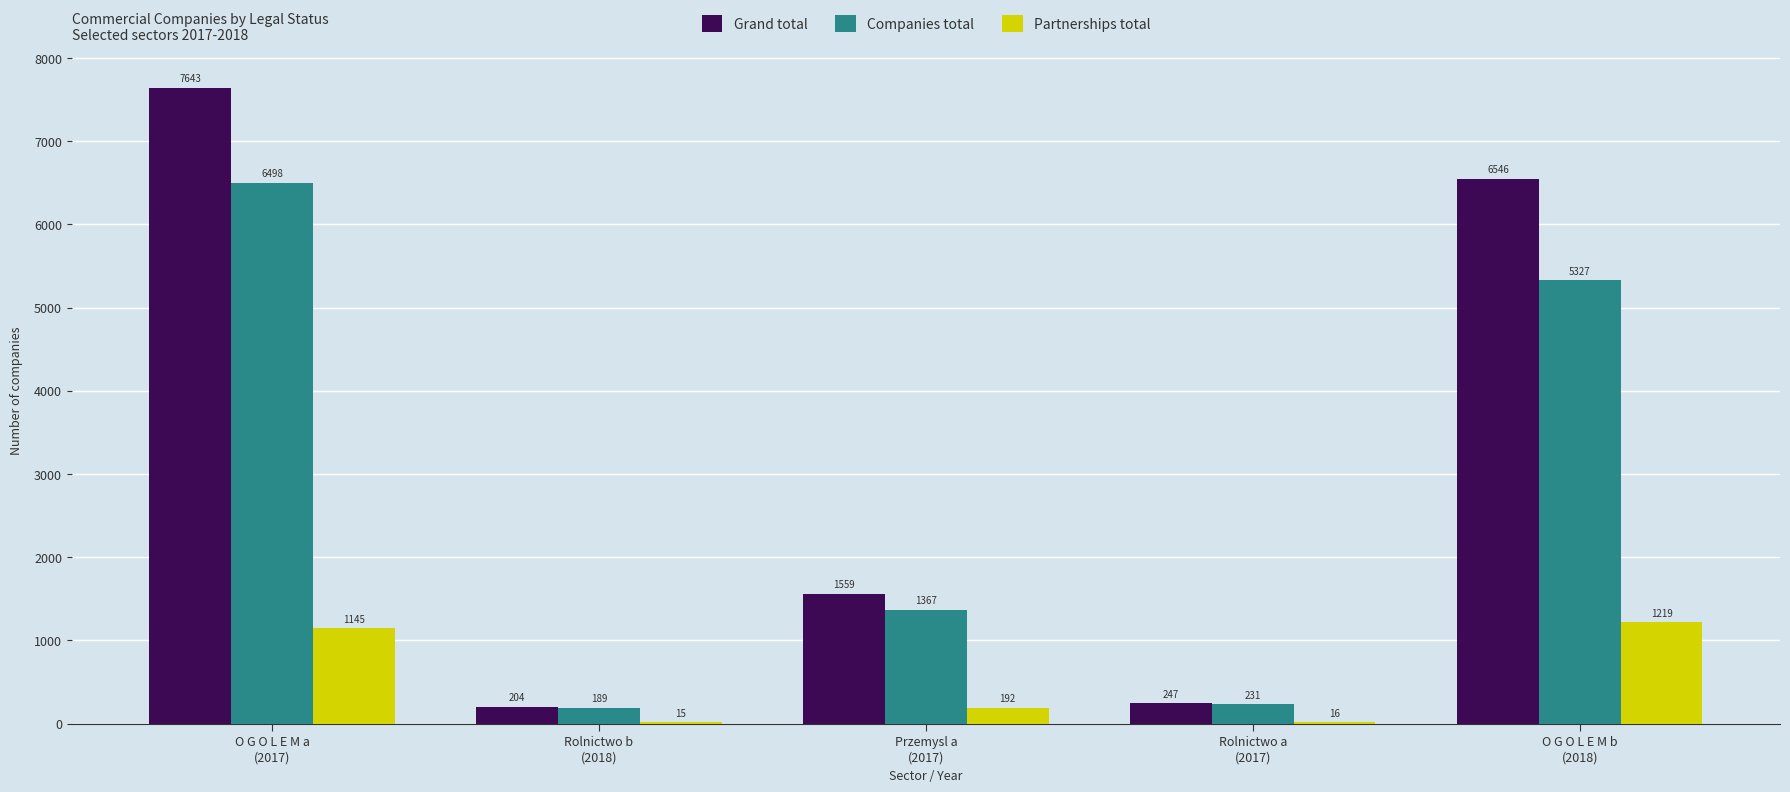

The Companies total series shows 10468 at O G O L E M a
(2017). True or false?

False